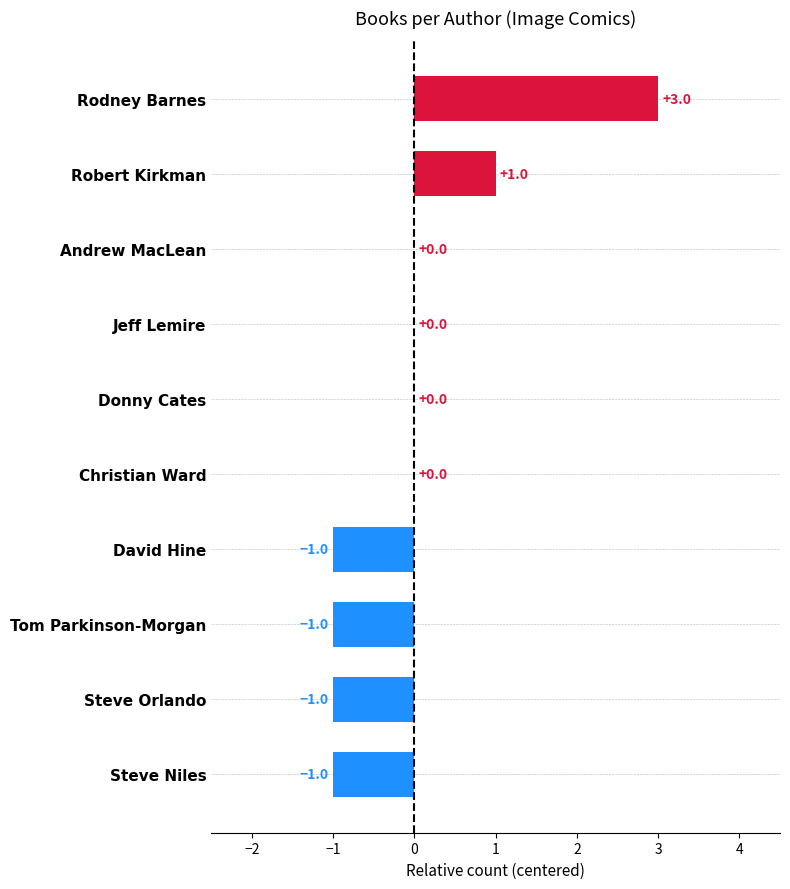

Which category has the highest value across all series?

Rodney Barnes